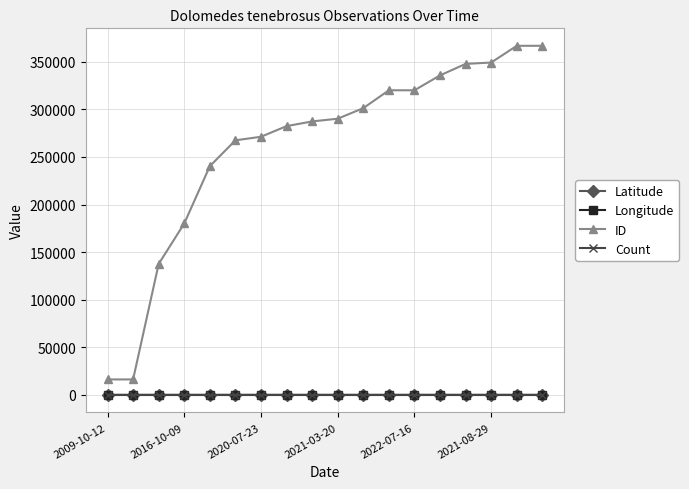

True or false: ID and Count intersect in this chart.

False